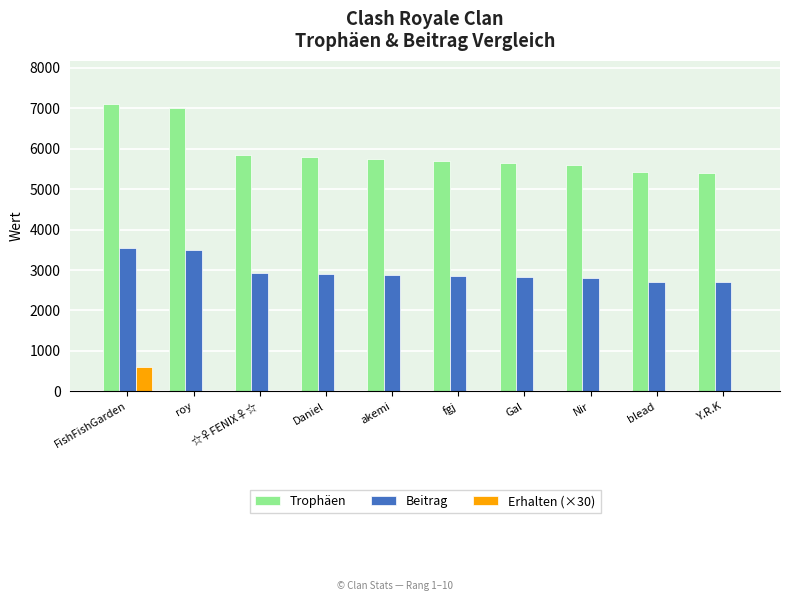

Which series changed the most between FishFishGarden and Nir?

Trophäen